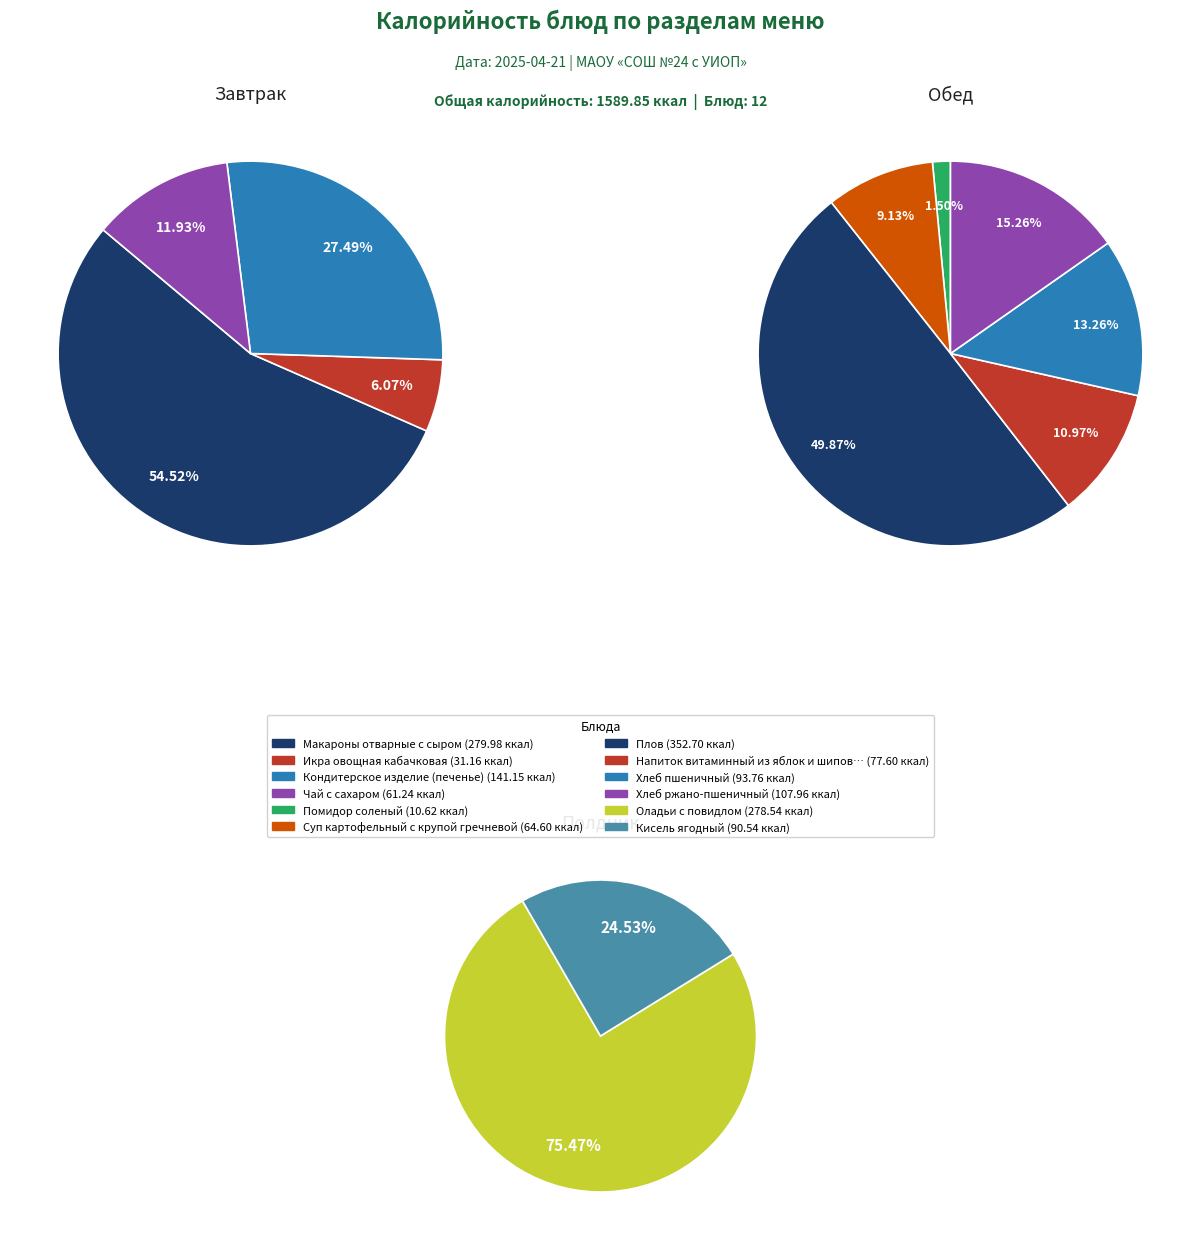

Which category has the smallest portion of the pie?

Помидор соленый